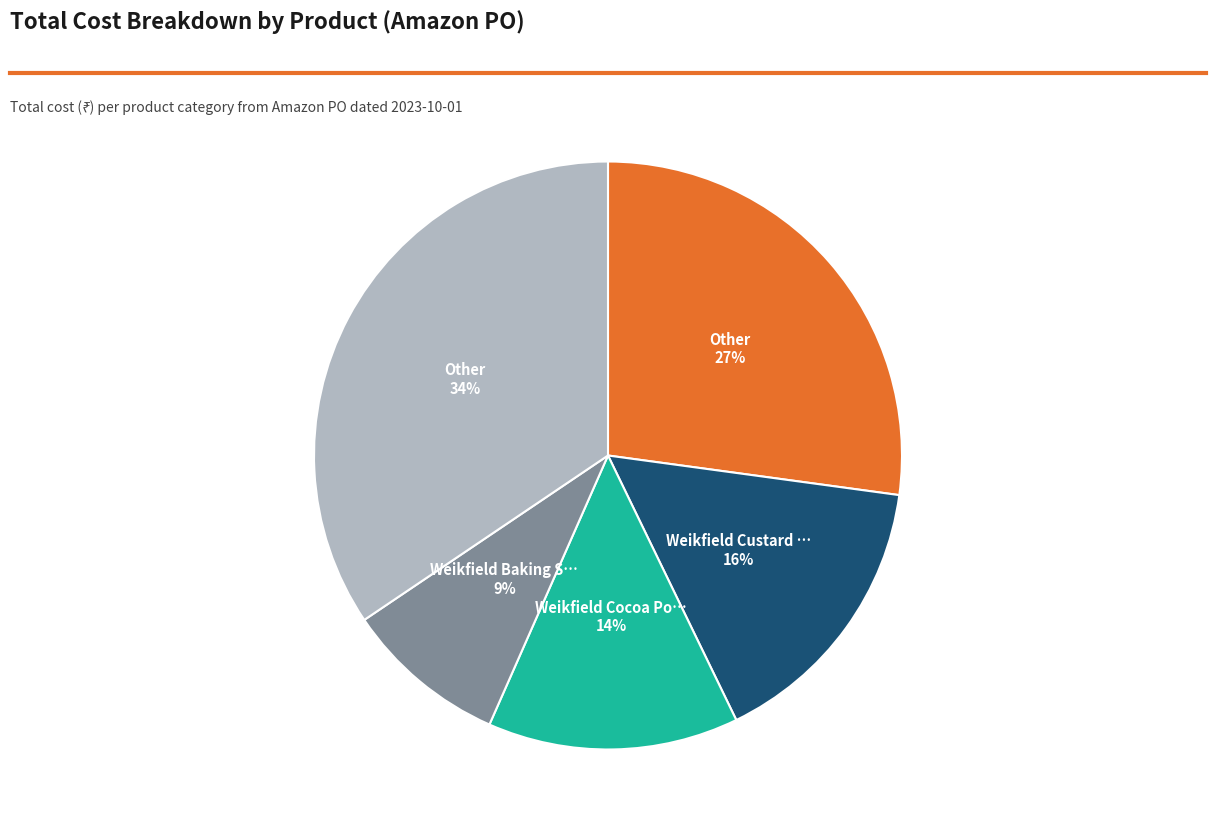

To the nearest percent, what is the difference between the largest and smallest slice percentages?

25%